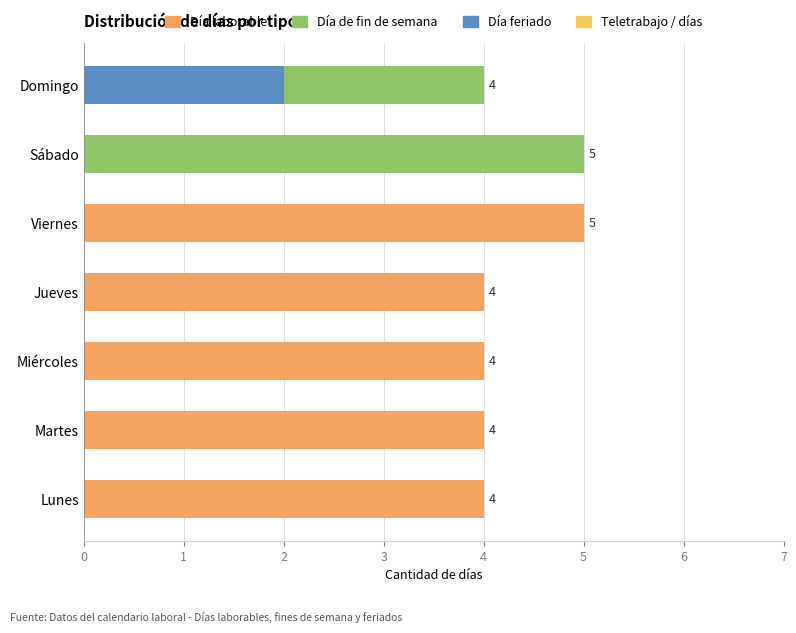

Is it true that Día feriado equals -1 at Viernes?

False